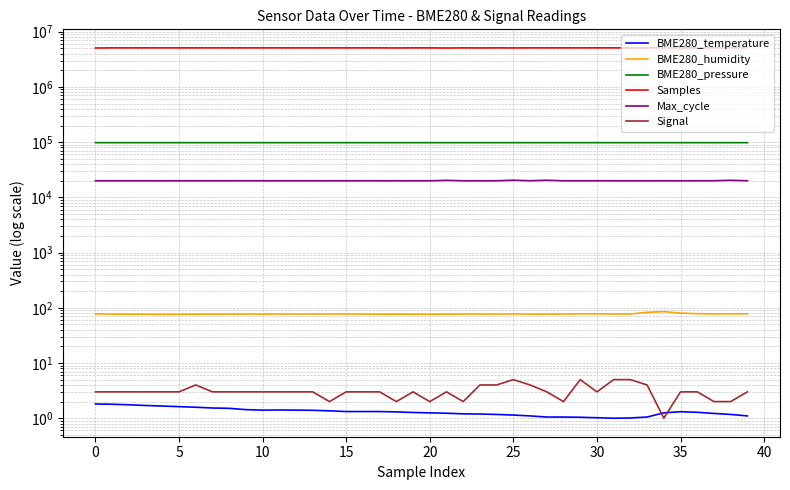

What are all the series names shown in the legend?

BME280_temperature, BME280_humidity, BME280_pressure, Samples, Max_cycle, Signal